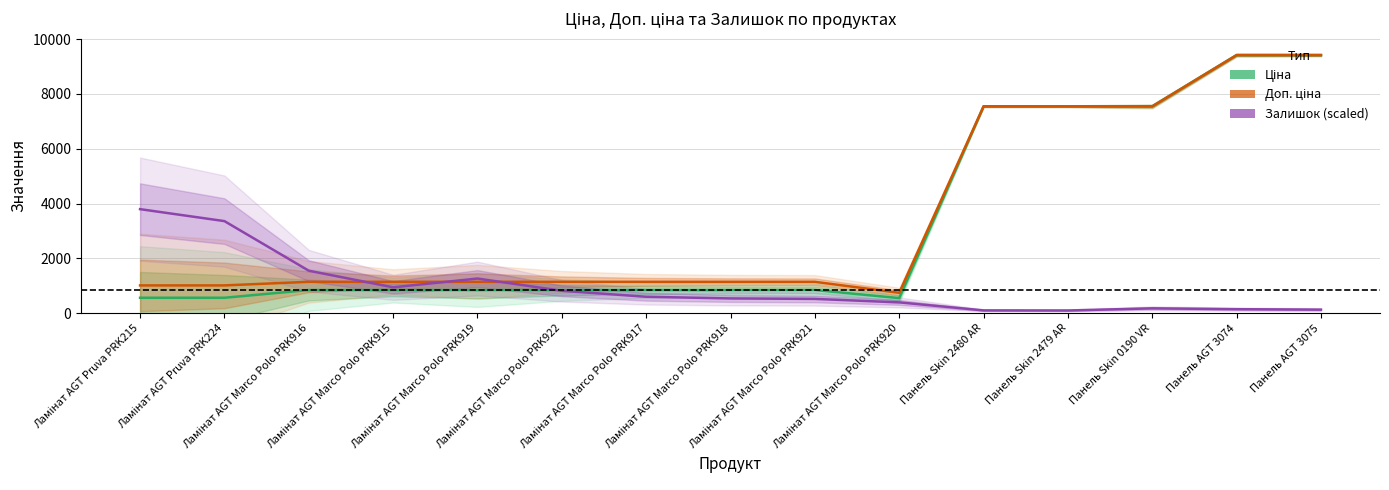

What is the total value across all series at Панель Skin 0190 VR?

15265.7